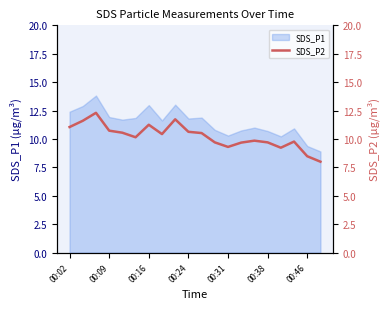

What is the minimum value for SDS_P1?

8.9